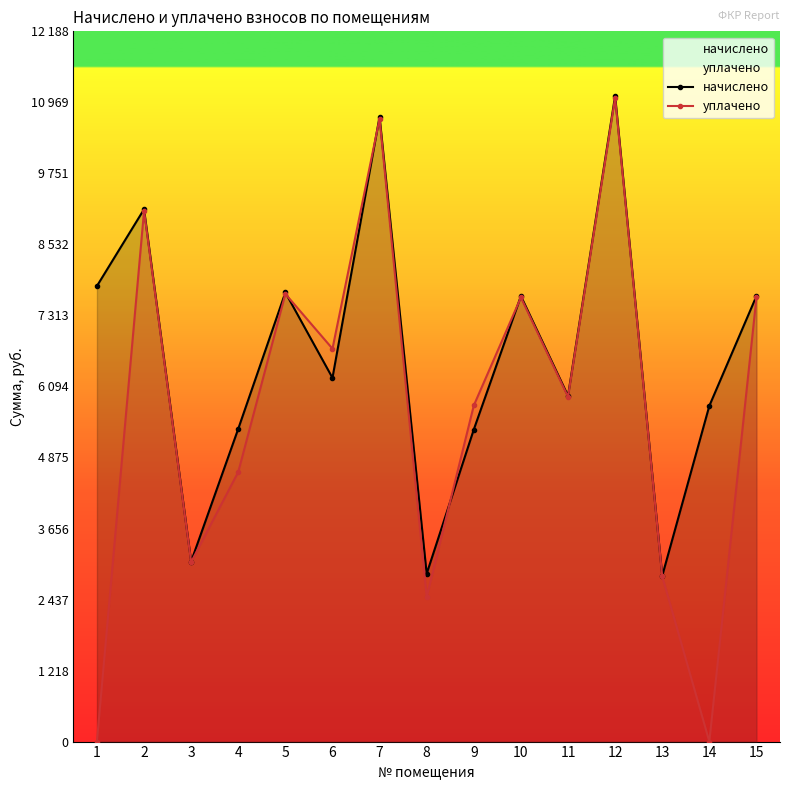

What is the difference between the начислено values at 15 and 6?

1403.6